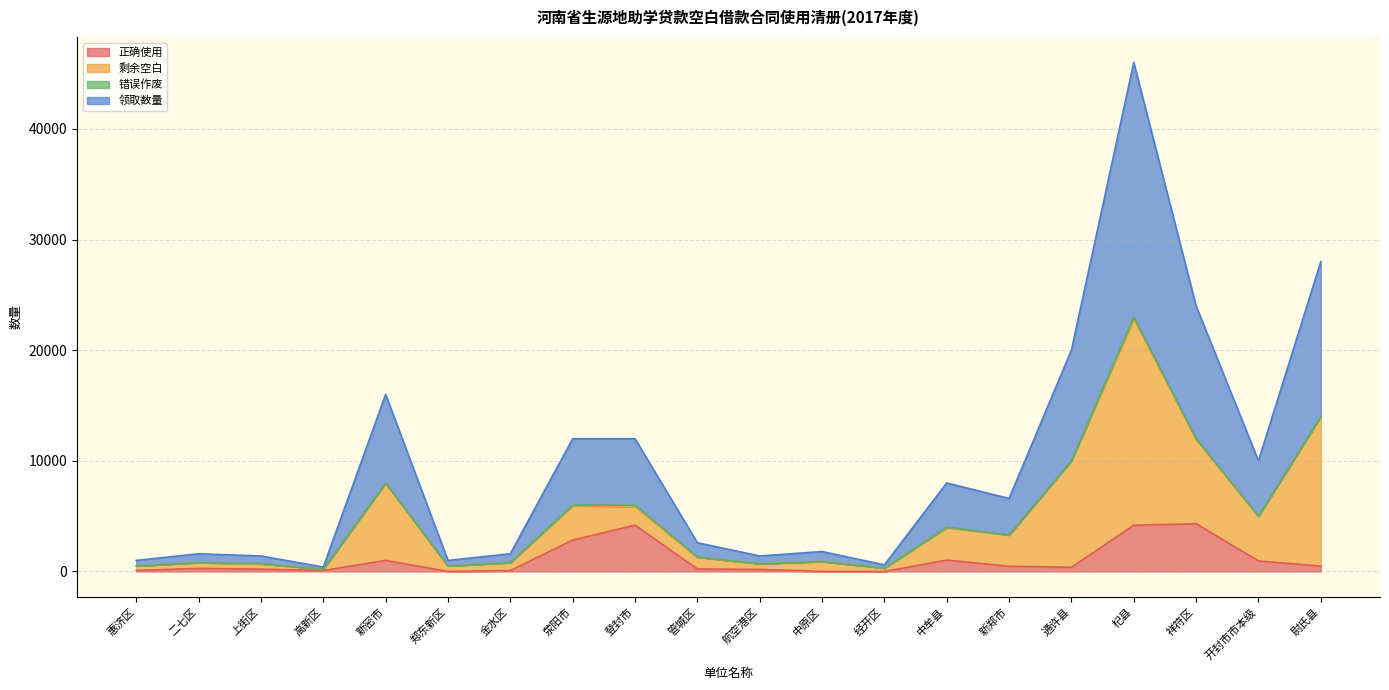

True or false: 领取数量 and 正确使用 cross at least once.

False